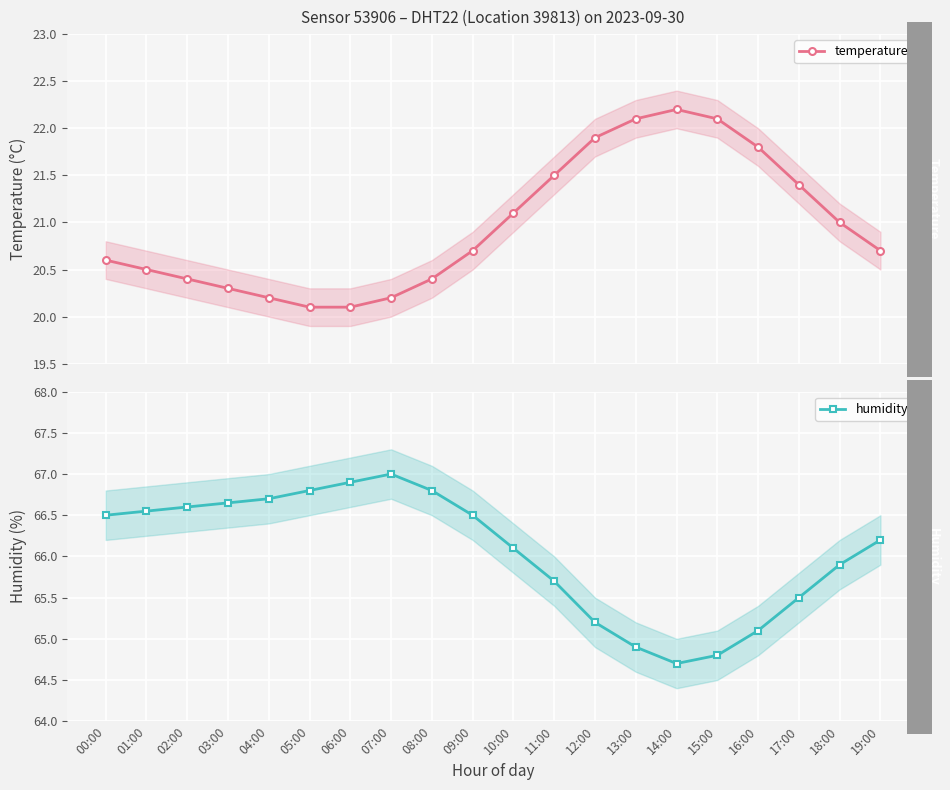

Is the value of temperature at 07:00 greater than the value of humidity at 00:00?

No